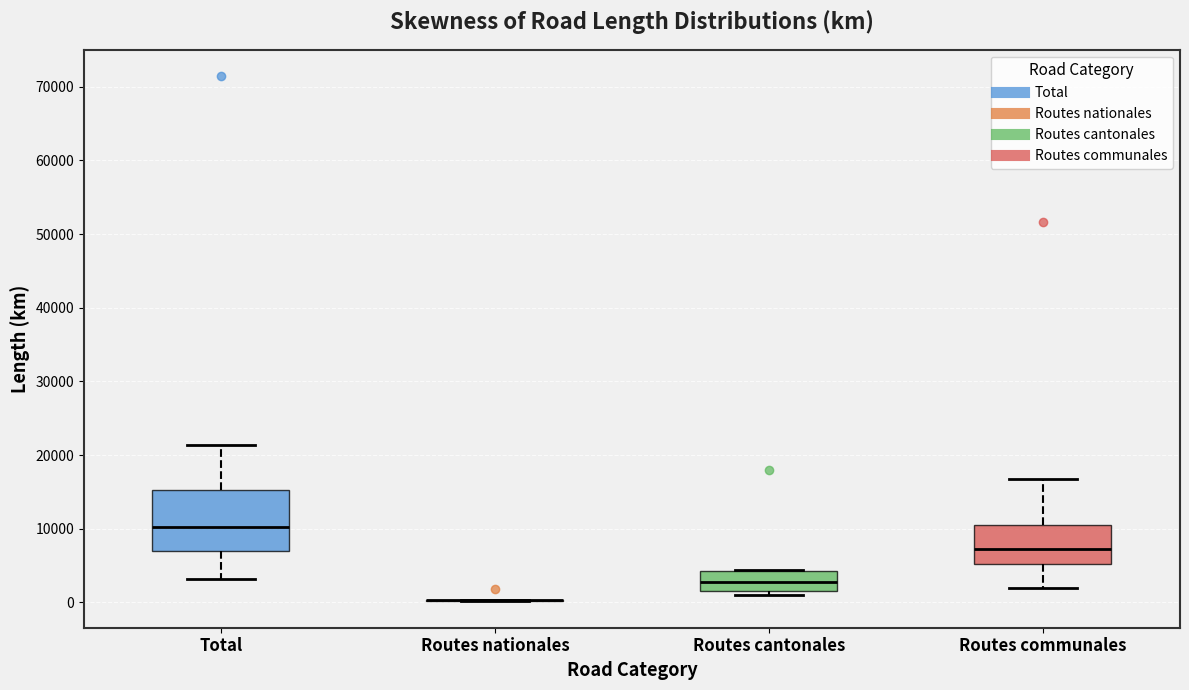

Reading left to right, read every box against the y-axis: the position of its median line, the range the box covers, and the ends of its whiskers. The values are not printed on the chart, so give them approximately, as read against the axis.

Total: median 10000, box 7000 to 15000, whiskers 3000 to 21000
Routes nationales: box collapsed to a line at 0, whiskers 0 to 0
Routes cantonales: median 3000, box 2000 to 4000, whiskers 1000 to 4000
Routes communales: median 7000, box 5000 to 11000, whiskers 2000 to 17000